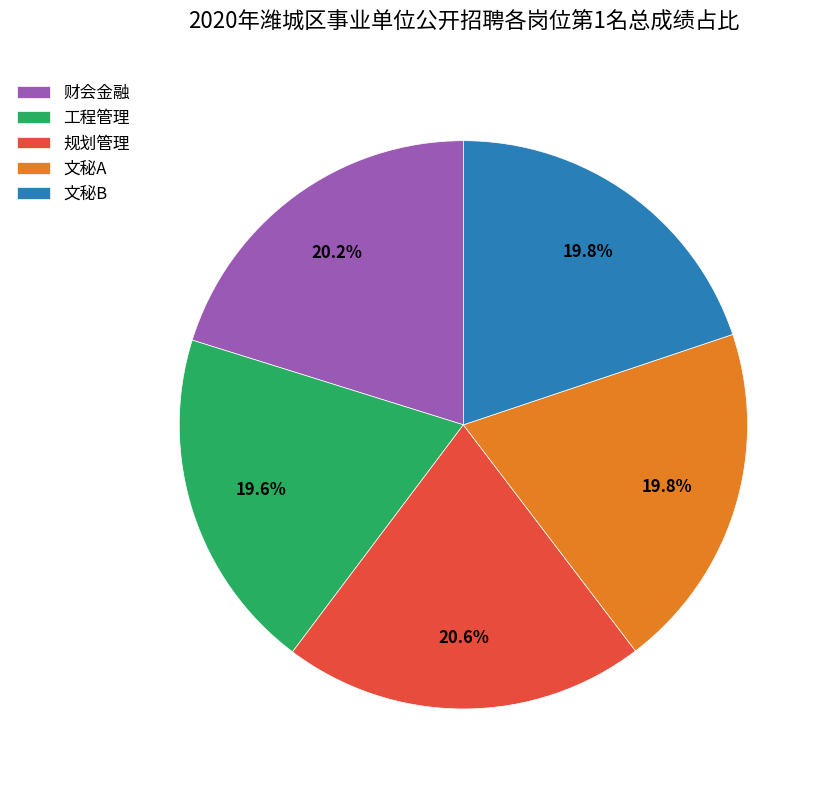

What is the total percentage of 文秘B and 文秘A?

39.6%